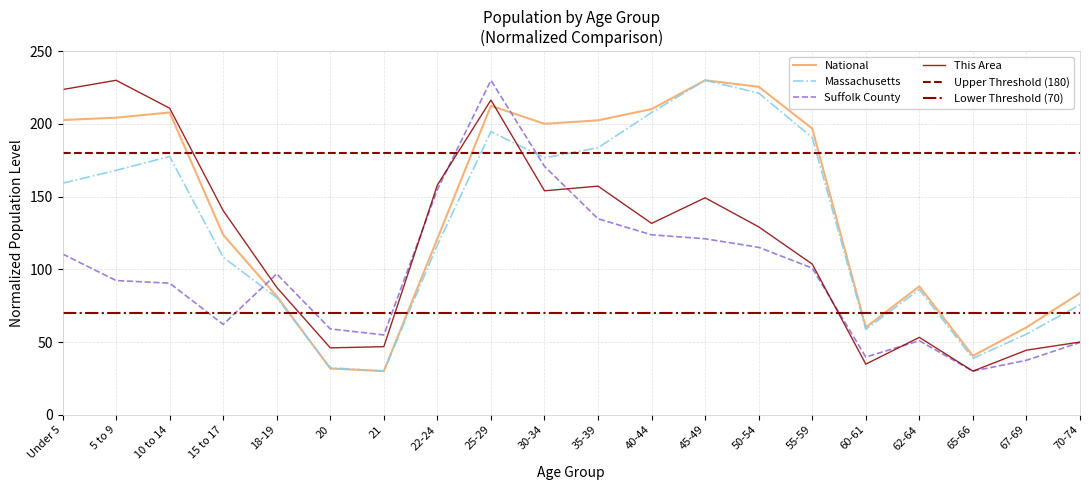

What is the spread (max minus min) of values at Under 5?

113.0